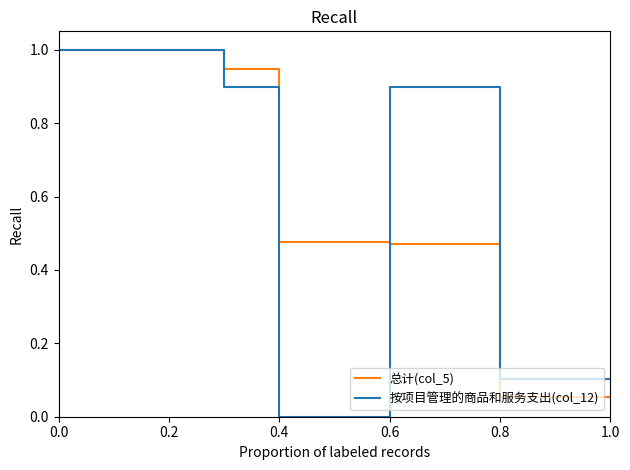

What is the maximum value for 按项目管理的商品和服务支出(col_12)?

1.0